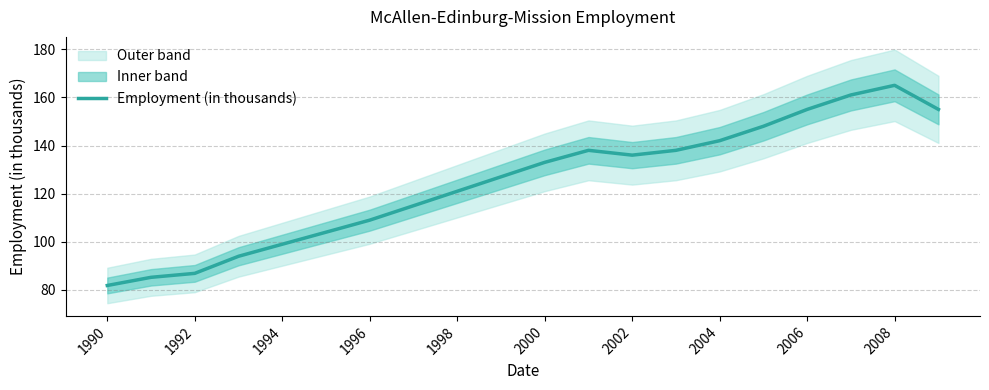

Which category has the lowest value in the Employment (in thousands) series?

1990